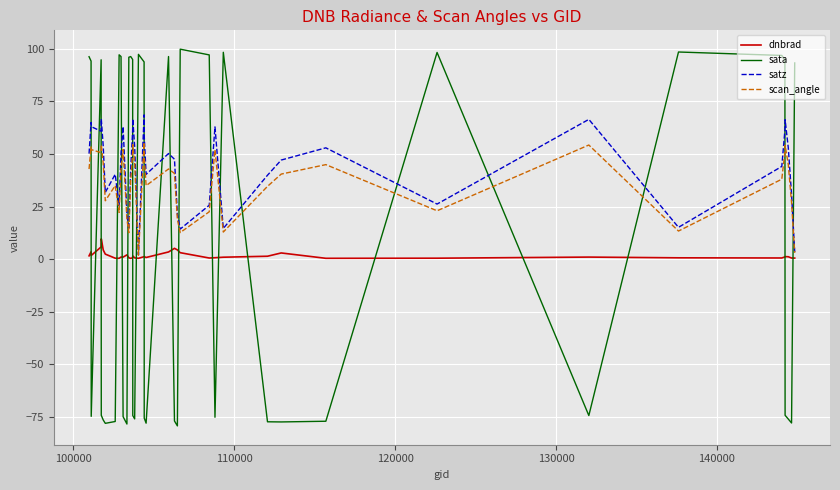

What is the minimum value shown in the chart?

-79.3